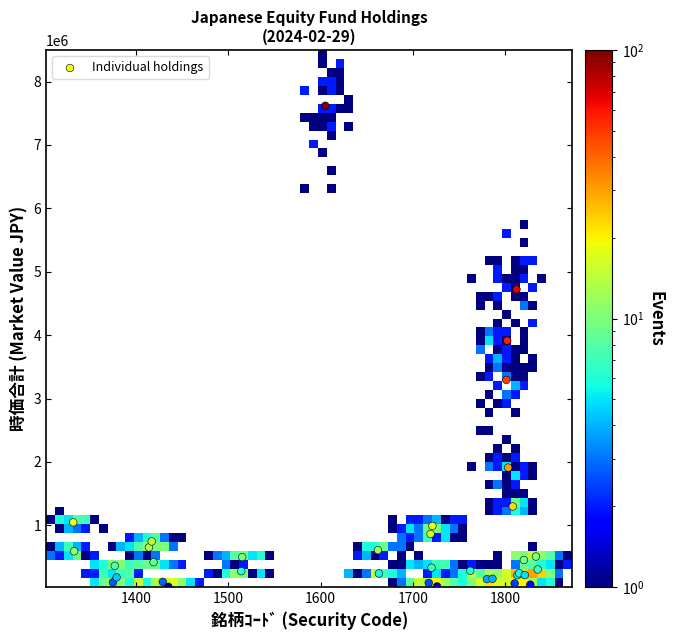

What Y value in the scatter plot is closest to 3825050?

3913650